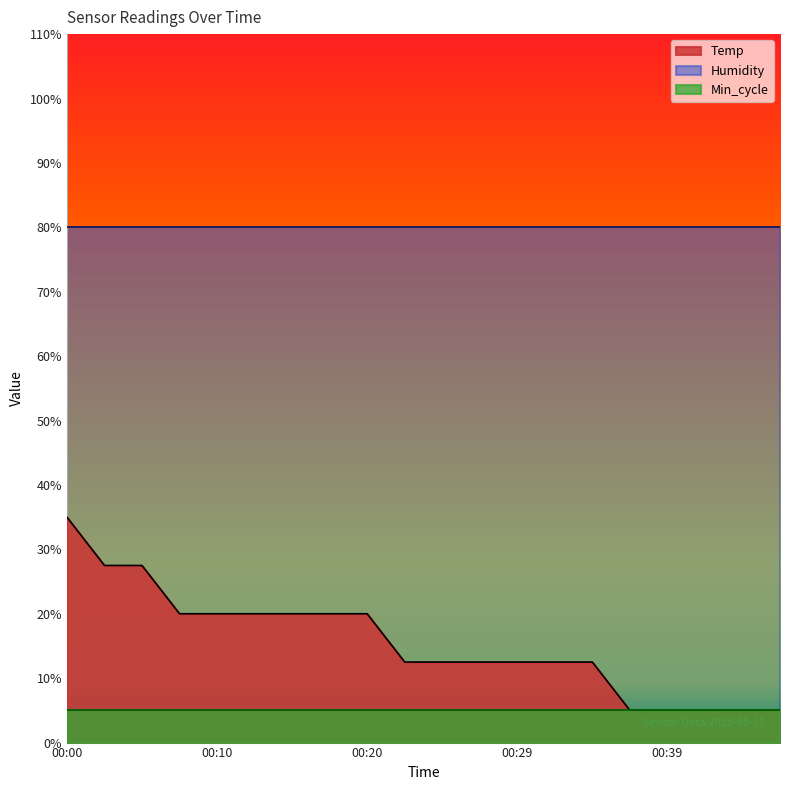

Which category has the highest value in the Min_cycle series?

00:00